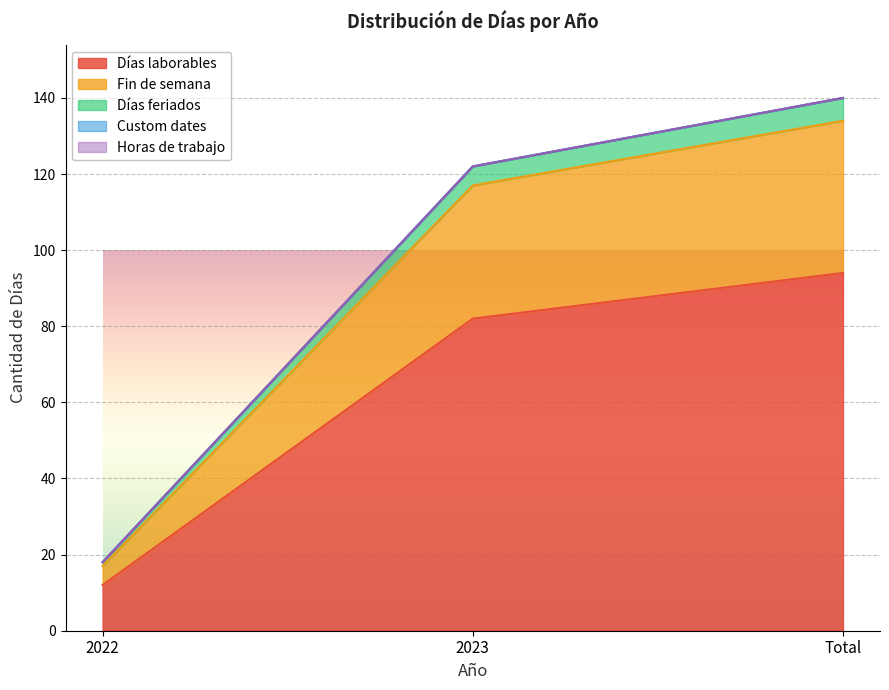

What is the label of the 3rd point from the right?

2022